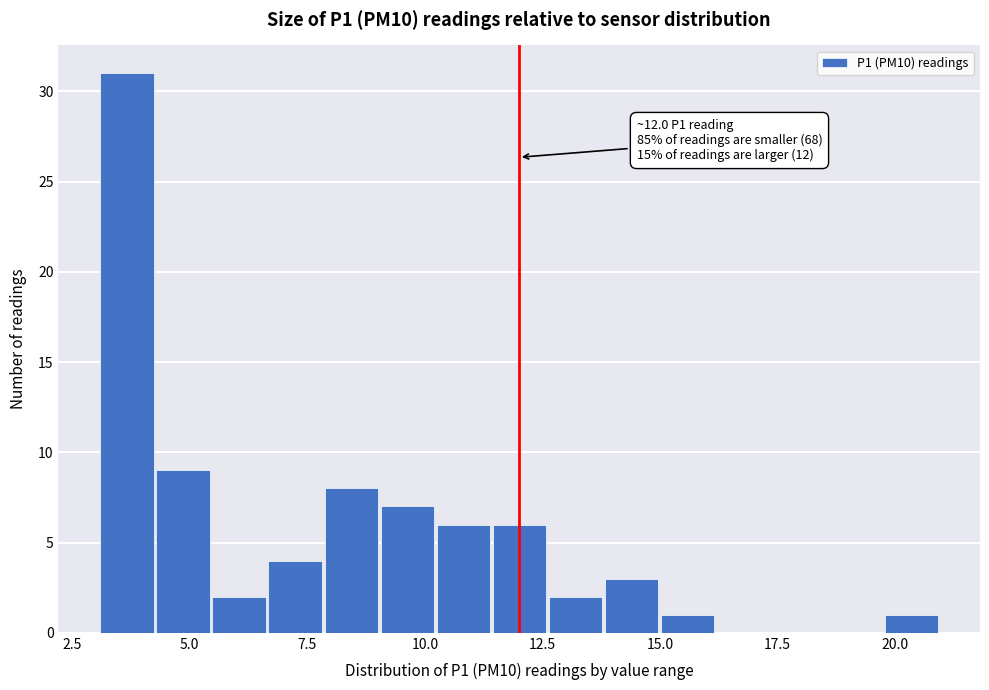

Read against the x-axis, roughly where is the centre of the tallest bar?

3.5